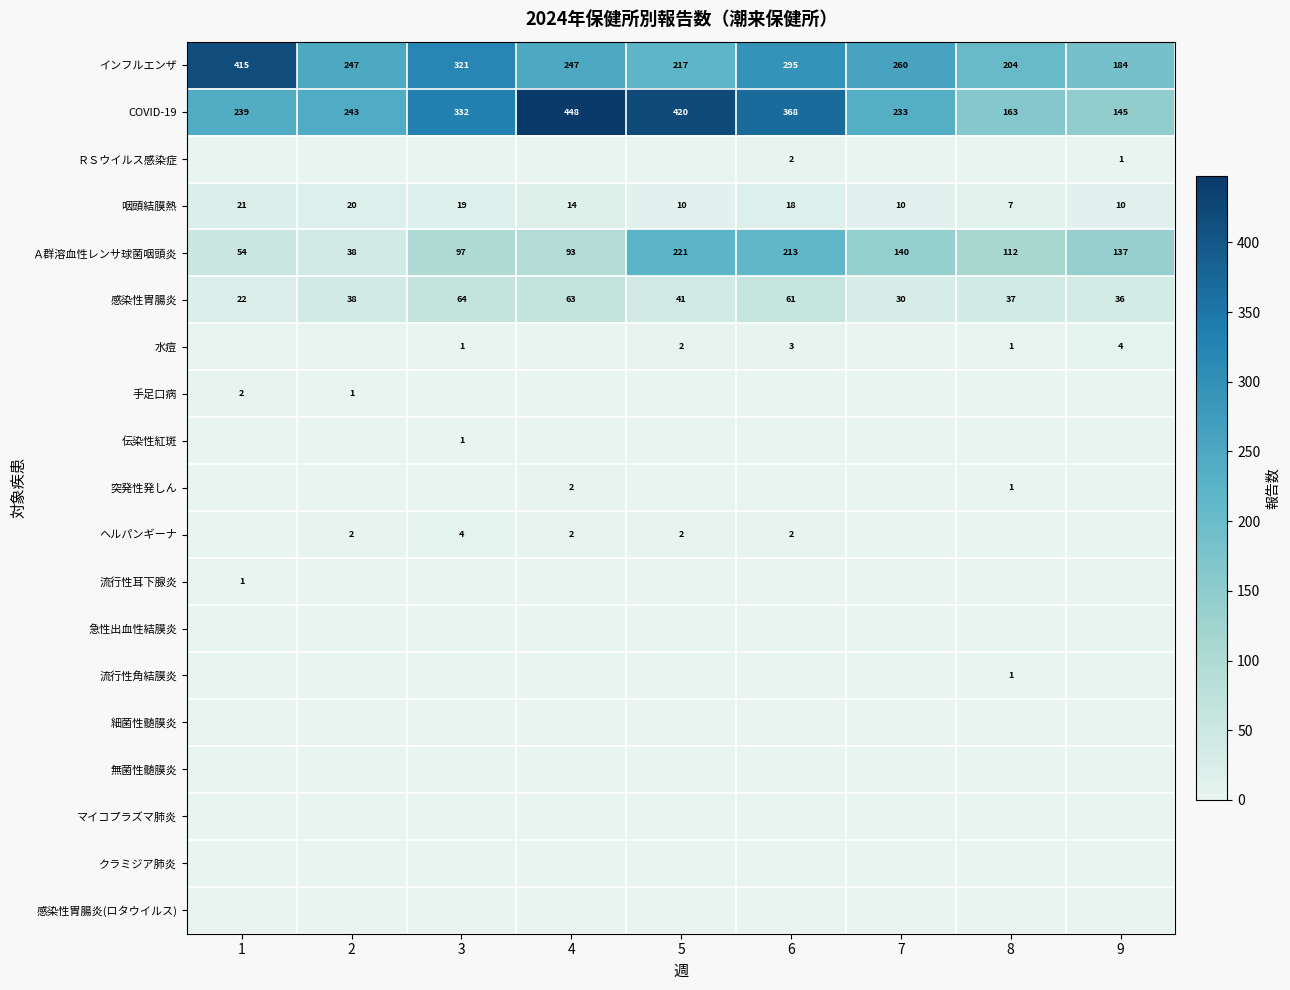

True or false: 感染性胃腸炎 has a value of 68 at 5.

False